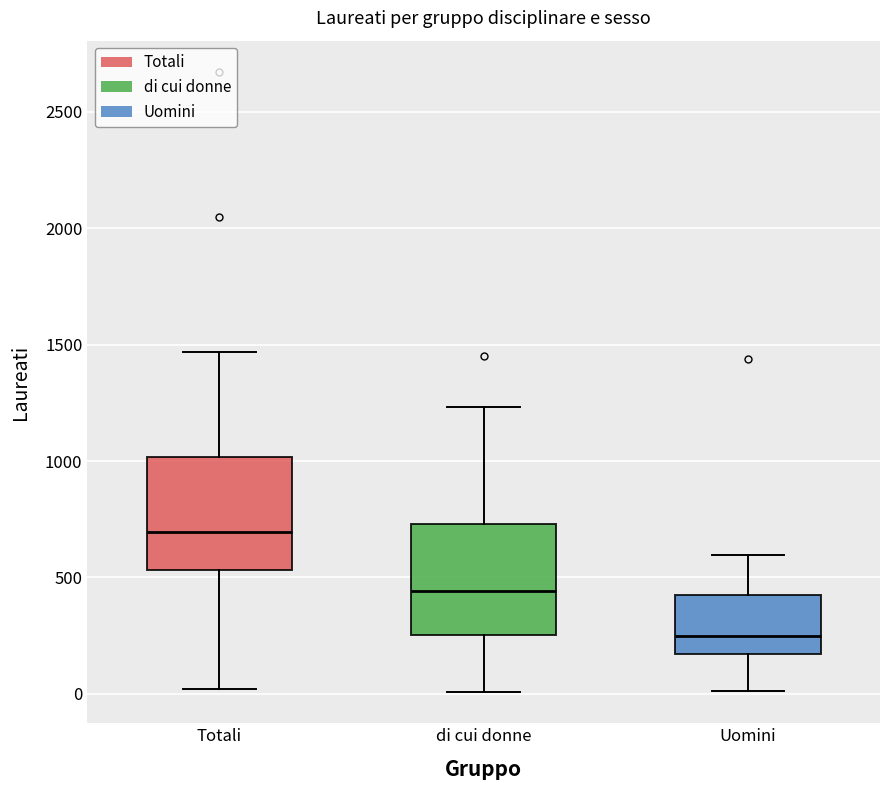

Reading left to right, transcribe this box plot: for each box, give where its median line is, the range the box spans, and where its two whiskers end, as read against the y-axis. The values are not printed on the chart, so give them approximately, as read against the axis.

Totali: median 700, box 550 to 1000, whiskers 0 to 1450
di cui donne: median 450, box 250 to 750, whiskers 0 to 1250
Uomini: median 250, box 150 to 400, whiskers 0 to 600